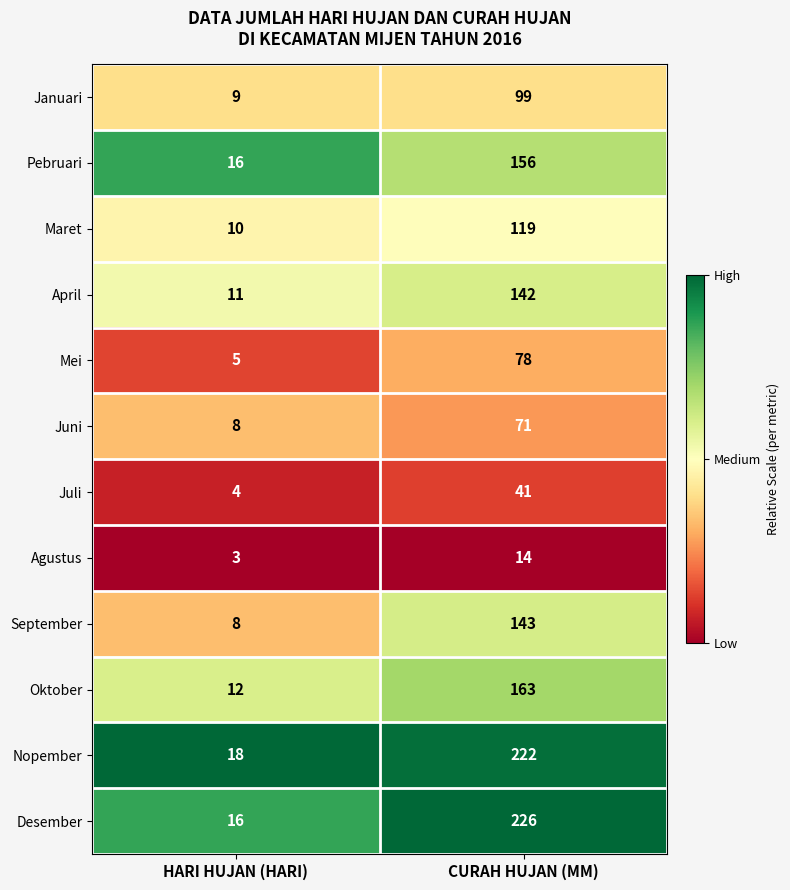

At which category does the chart reach its peak across all series?

CURAH HUJAN (MM)